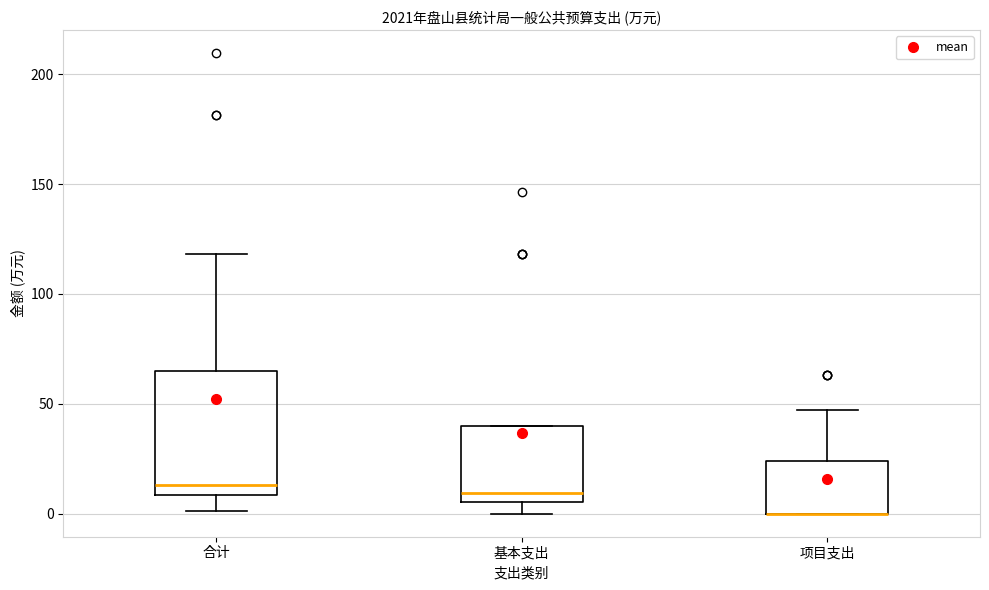

Reading left to right, read every box against the y-axis: the position of its median line, the range the box covers, and the ends of its whiskers. The values are not printed on the chart, so give them approximately, as read against the axis.

合计: median 15, box 10 to 65, whiskers 0 to 120
基本支出: median 10, box 5 to 40, whiskers 0 to 40
项目支出: median 0 (drawn on the box's lower edge), box 0 to 25, whiskers 0 to 45